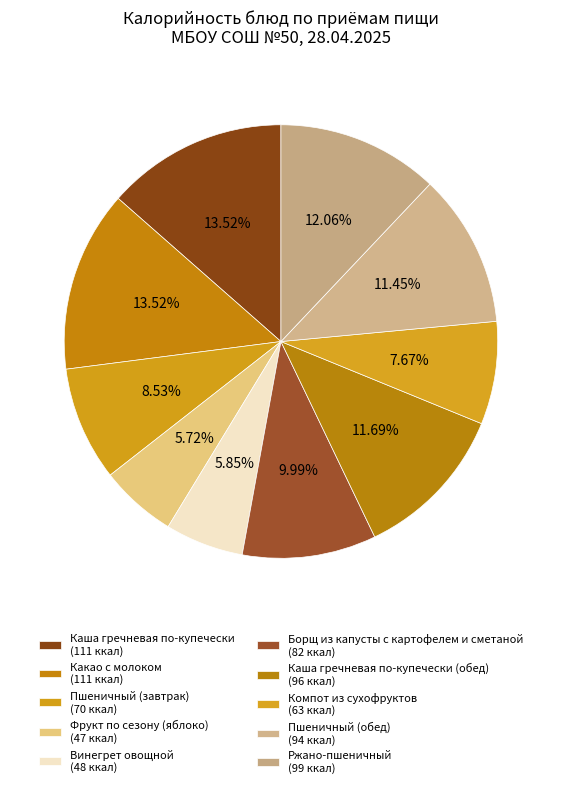

How many slices are in this pie chart?

10